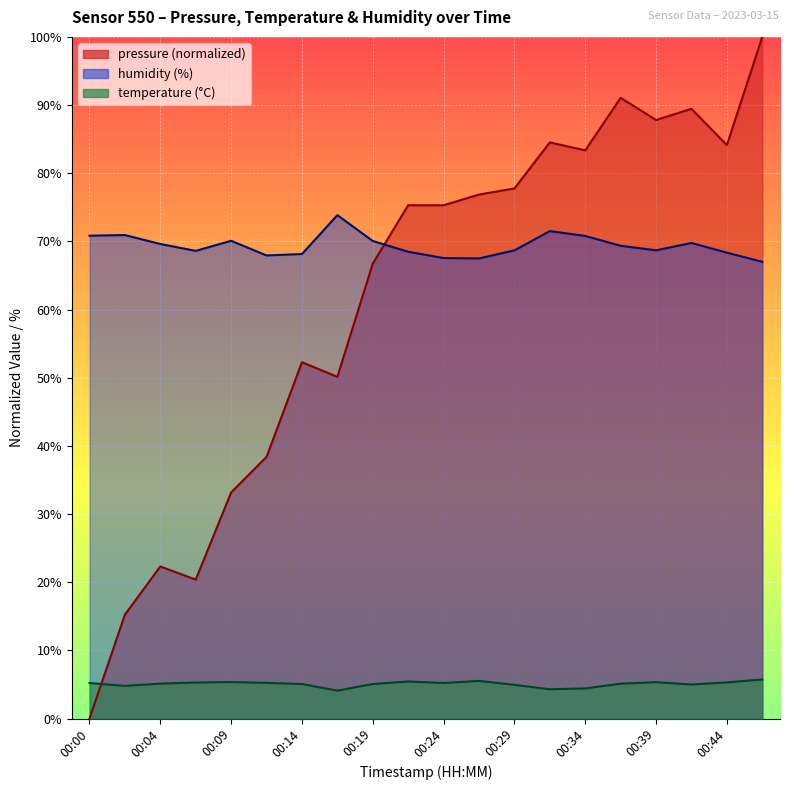

What are all the series names shown in the legend?

pressure, temperature, humidity